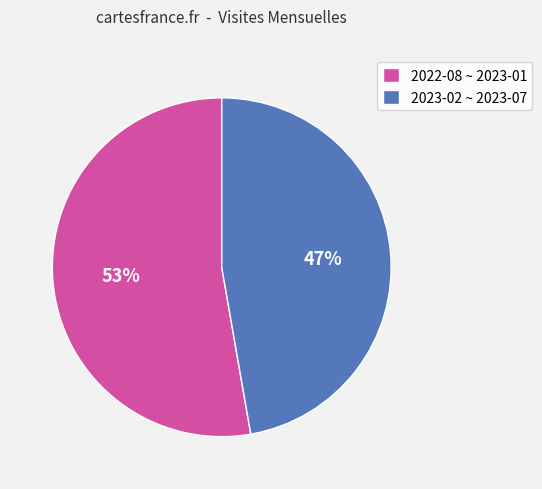

What is the largest slice in the pie chart?

2022-08 ~ 2023-01